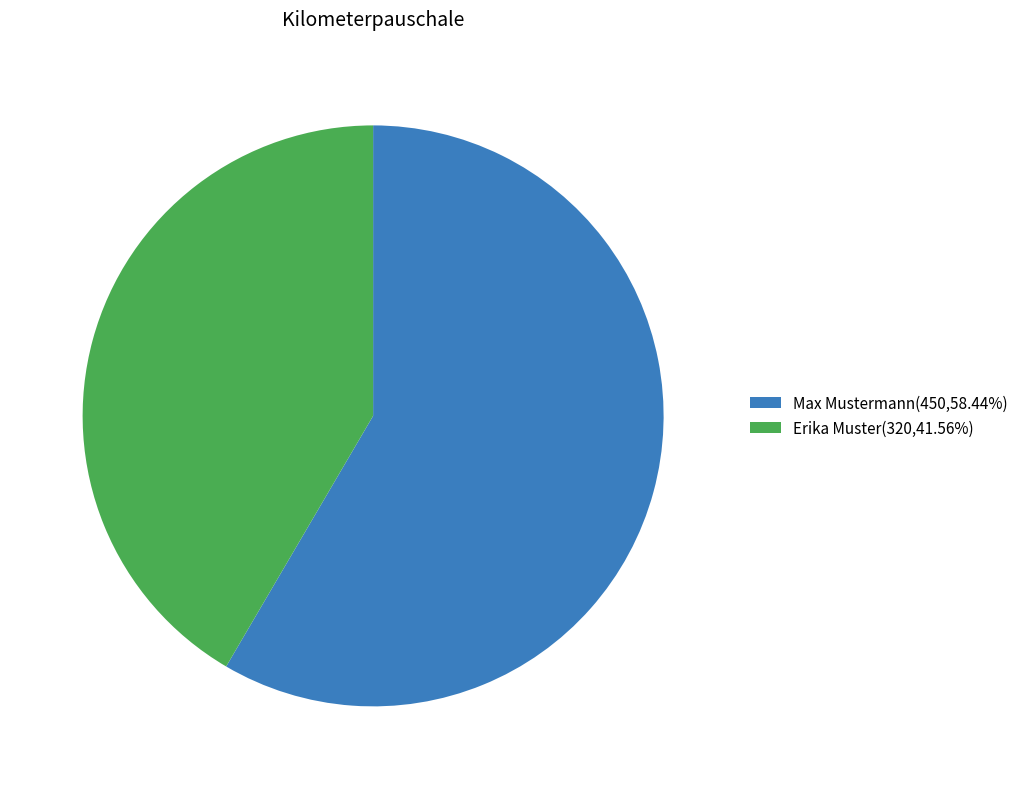

Does Max Mustermann account for over 50% of the chart?

Yes